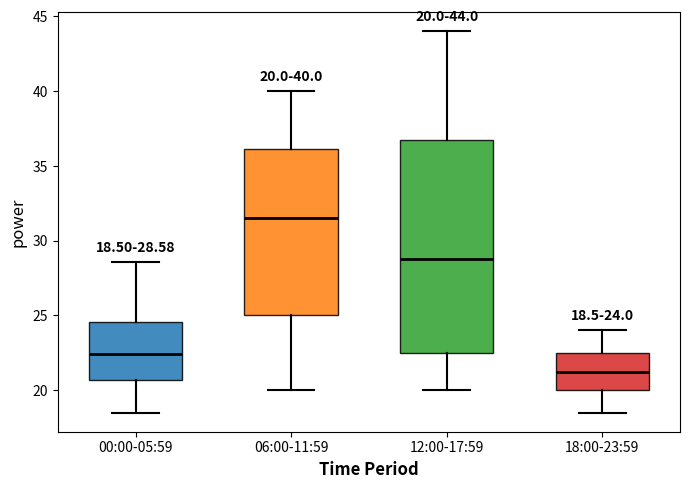

Which box's median line is the lowest?

18:00-23:59